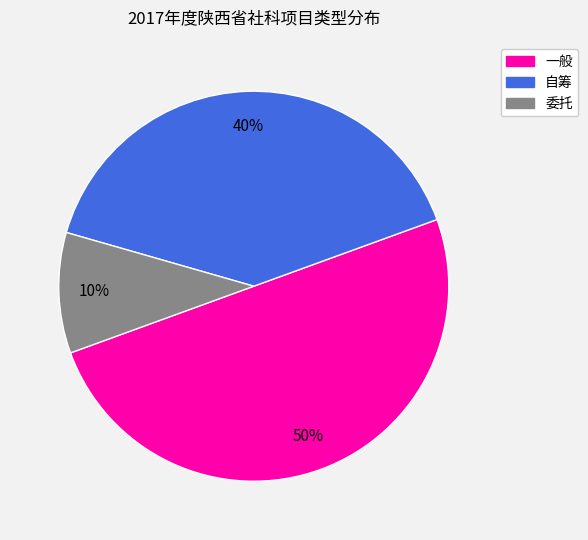

To the nearest percent, what portion does 一般 represent?

50%